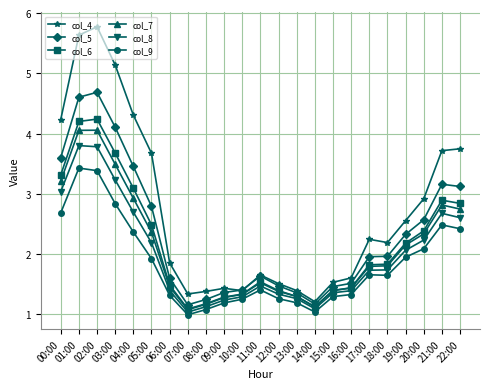

What is the highest value of the col_7 series?

4.1